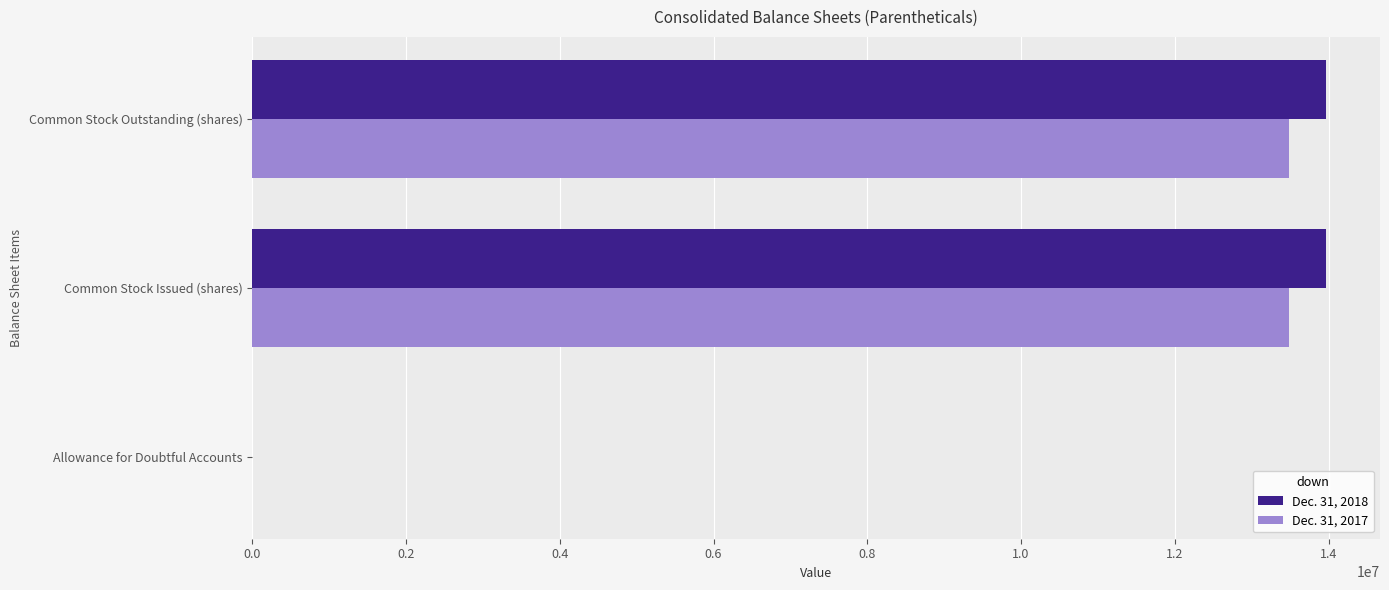

What is the greatest value displayed?

13968852